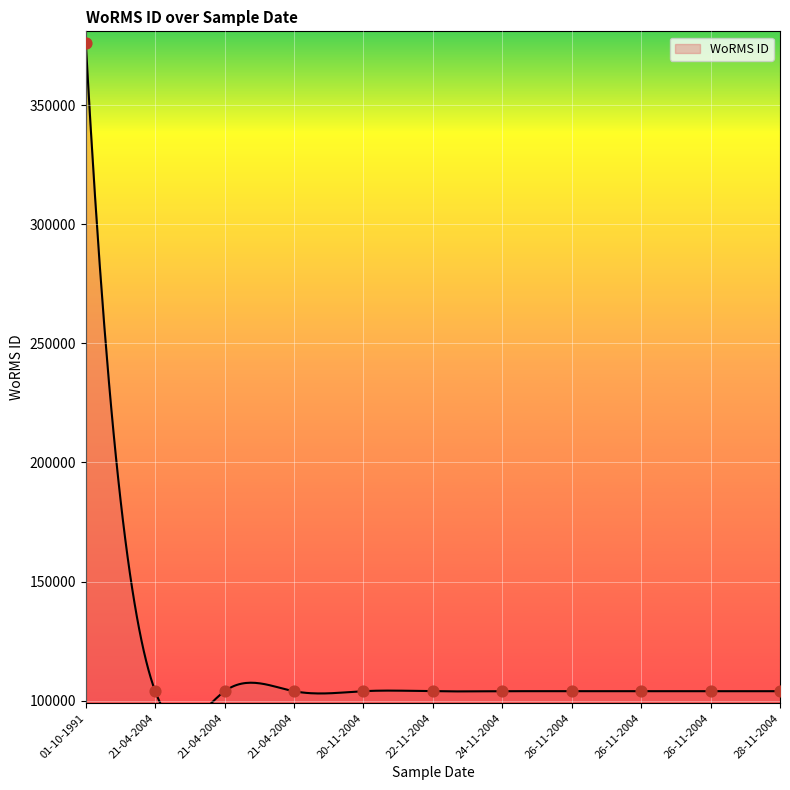

Between 01-10-1991 and 22-11-2004, which is larger?

01-10-1991